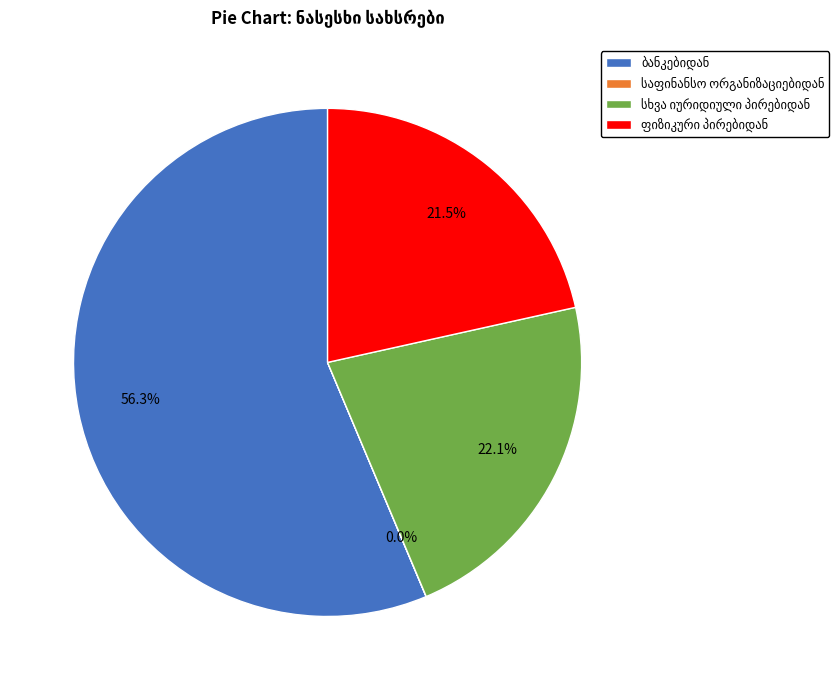

Is there a majority slice in this chart?

Yes